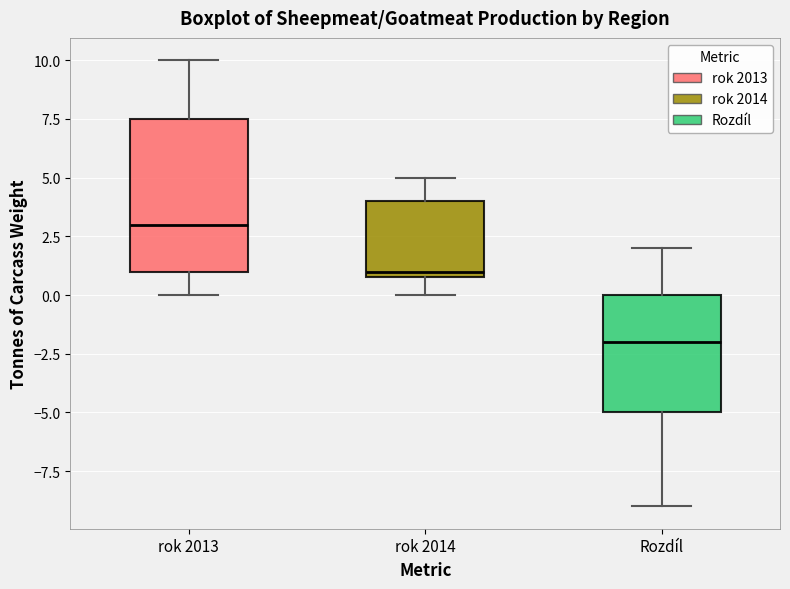

Reading left to right, read every box against the y-axis: the position of its median line, the range the box covers, and the ends of its whiskers. The values are not printed on the chart, so give them approximately, as read against the axis.

rok 2013: median 3.0, box 1.0 to 7.5, whiskers 0.0 to 10.0
rok 2014: median 1.0 (just above the box's lower edge), box 1.0 to 4.0, whiskers 0.0 to 5.0
Rozdíl: median -2.0, box -5.0 to 0.0, whiskers -9.0 to 2.0